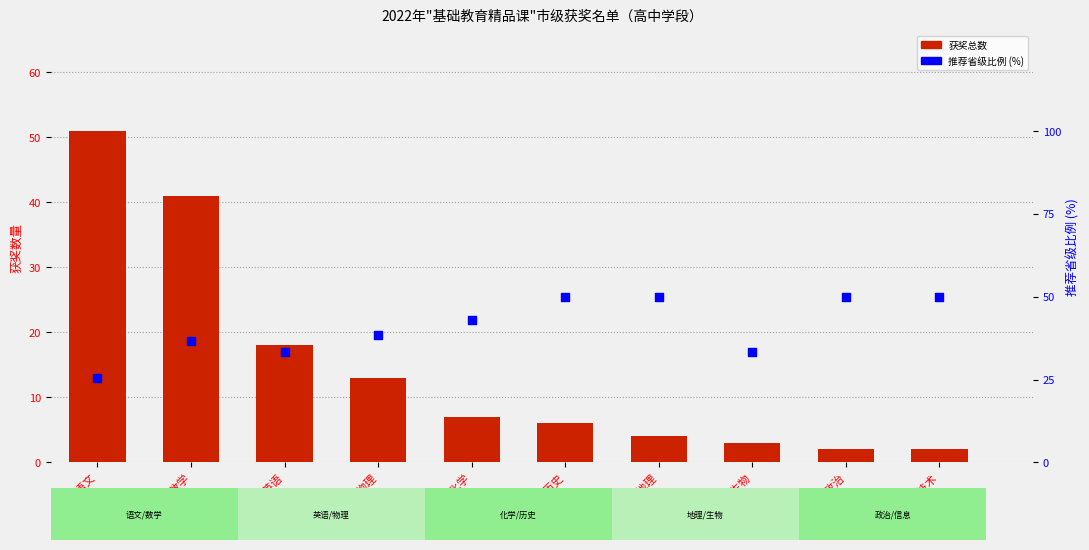

What is the total value across all series at 高中物理?

51.5